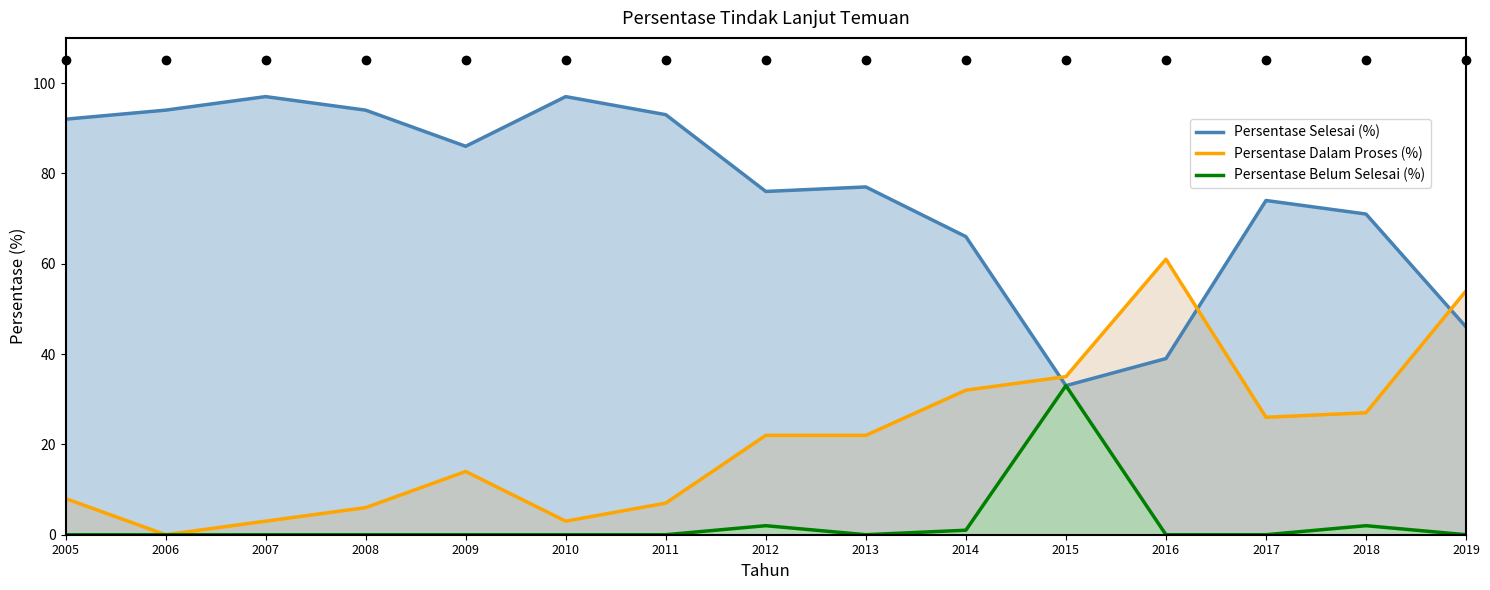

What are all the series names shown in the legend?

Persentase Selesai (%), Persentase Dalam Proses (%), Persentase Belum Selesai (%)